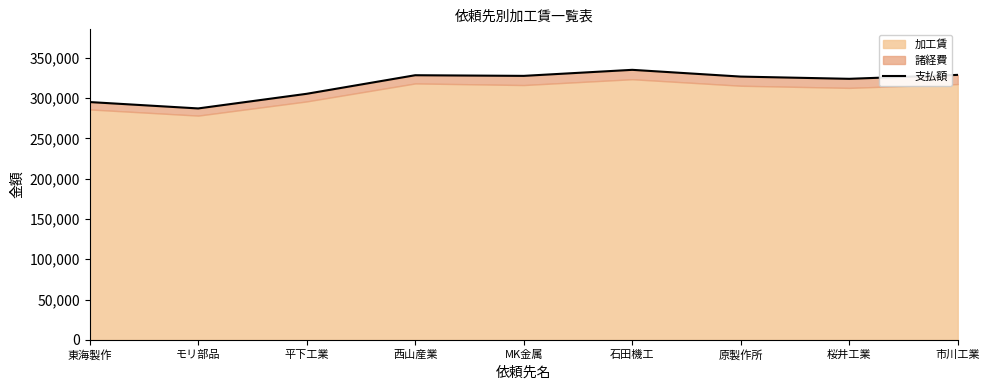

What is the average value?

317637